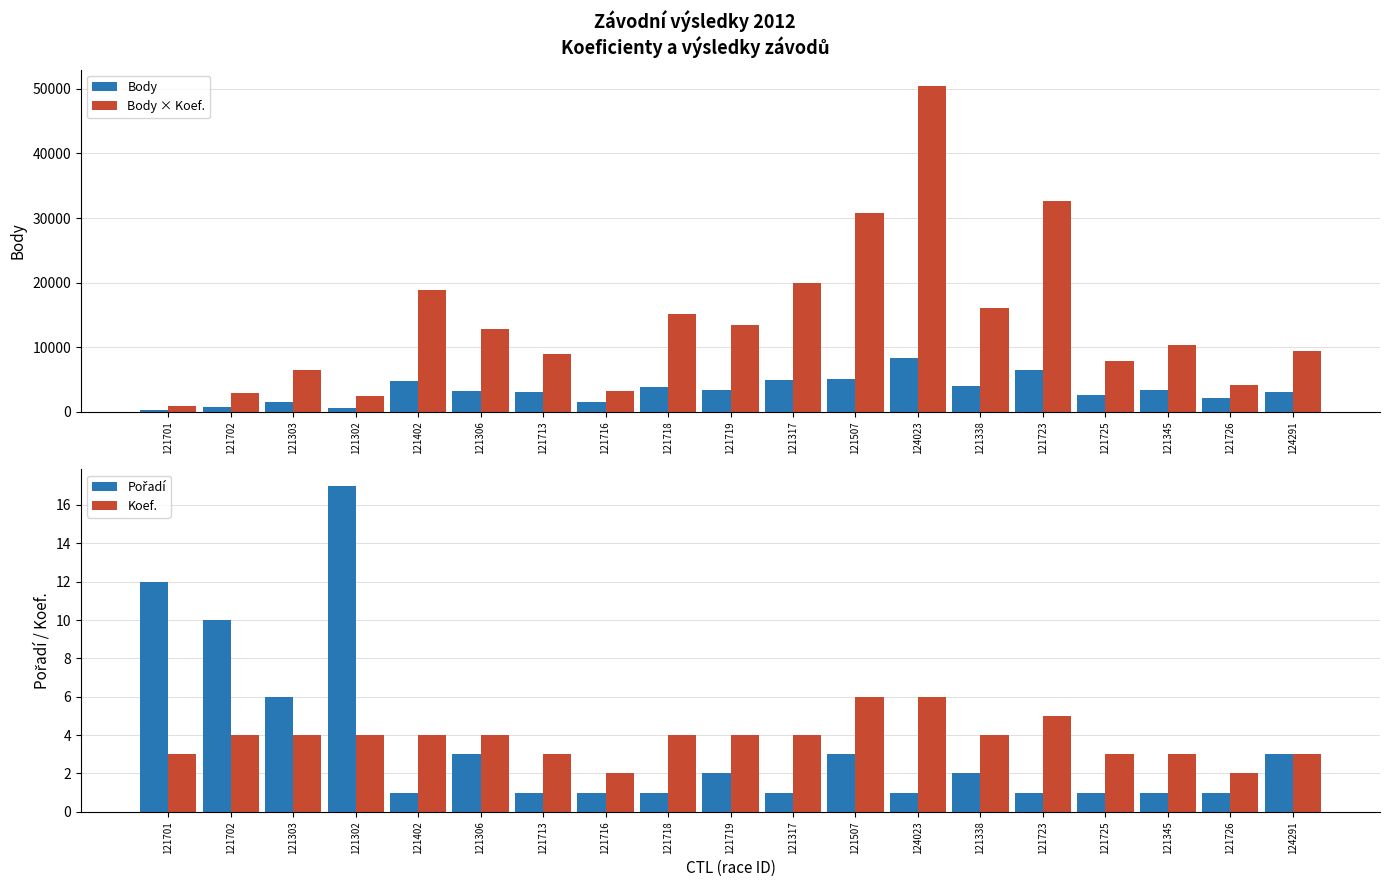

The value of Body at 121726 is 2987. True or false?

False